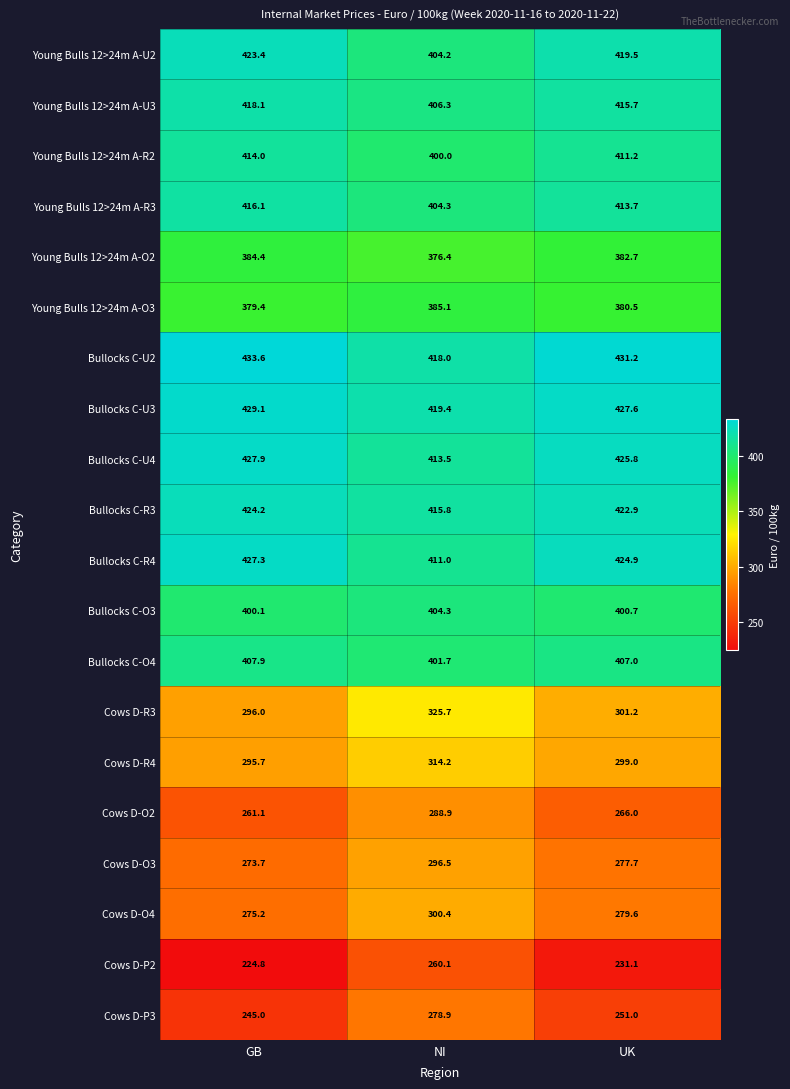

How many data points does each series have?

3